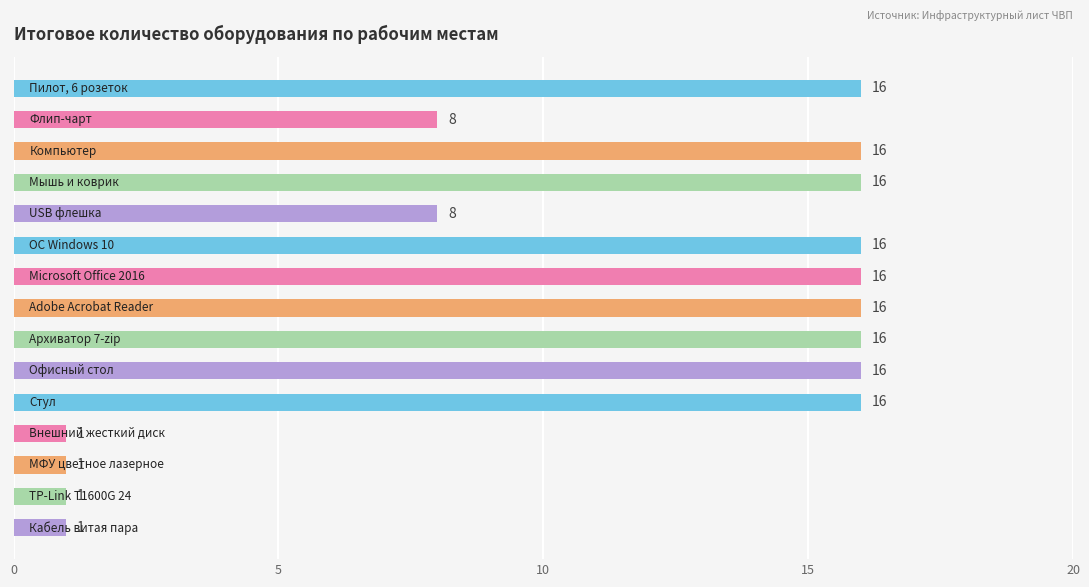

What is the sum of all values?

164